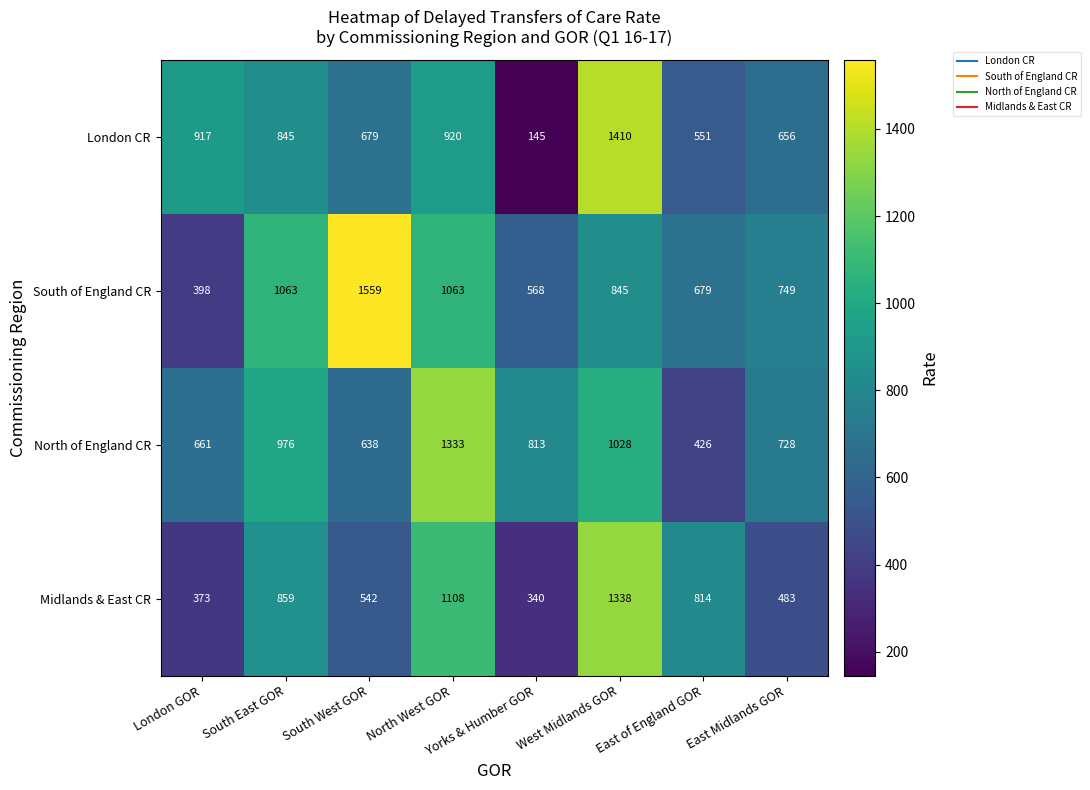

Rank the series by their maximum value, from lowest to highest.

North of England CR, Midlands & East CR, London CR, South of England CR